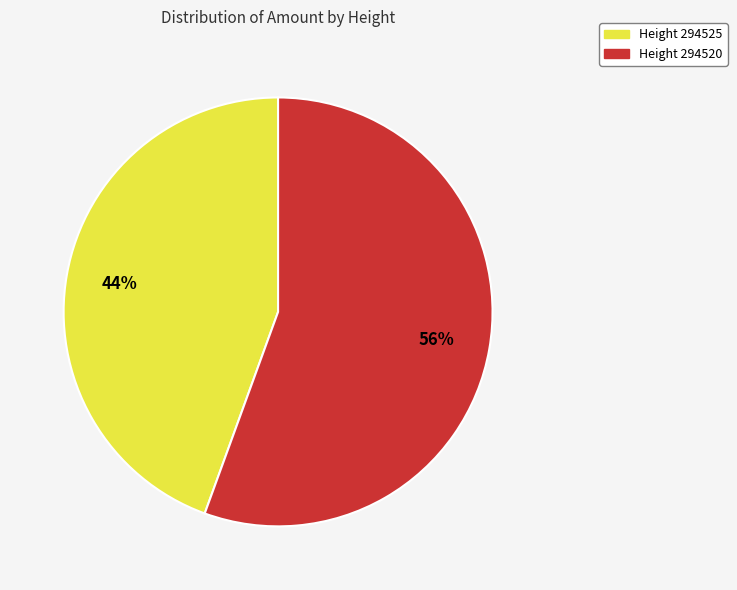

Count the number of slices in the pie.

2